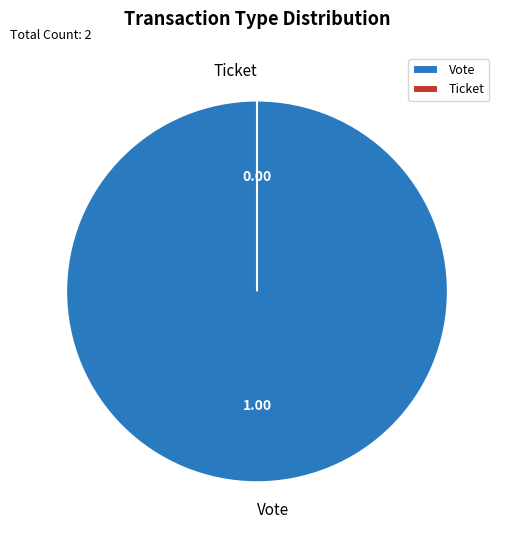

What portion of the pie excludes Ticket?

100.0%